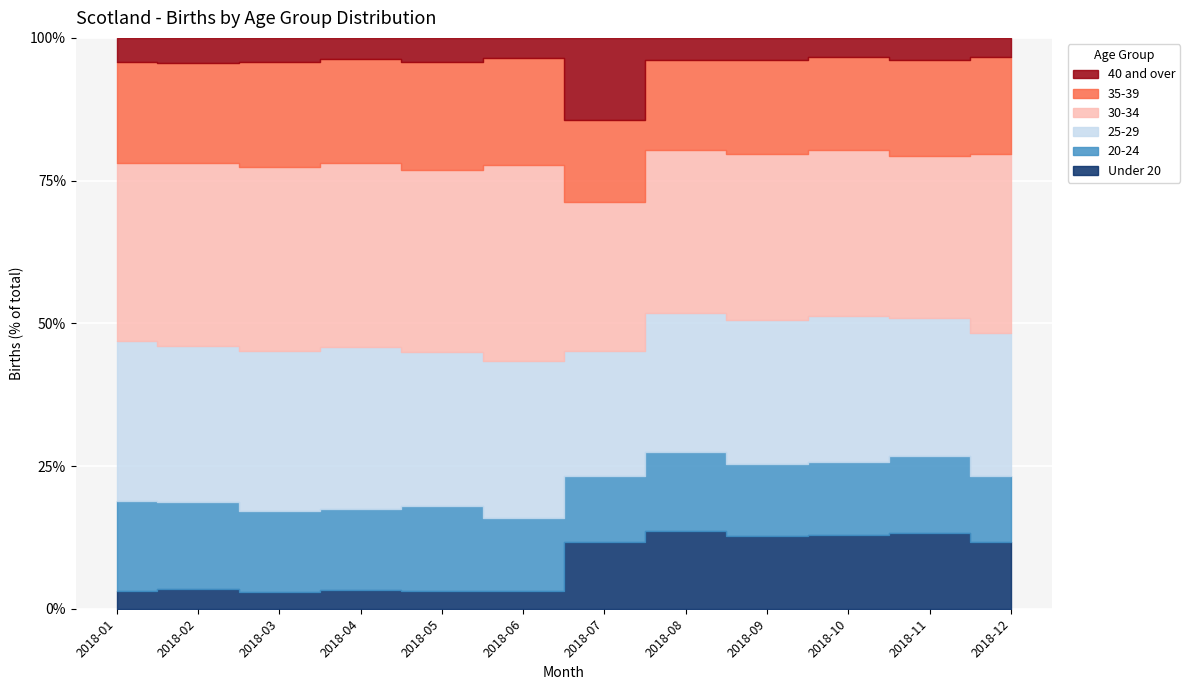

True or false: 40 and over and 30-34 cross at least once.

False